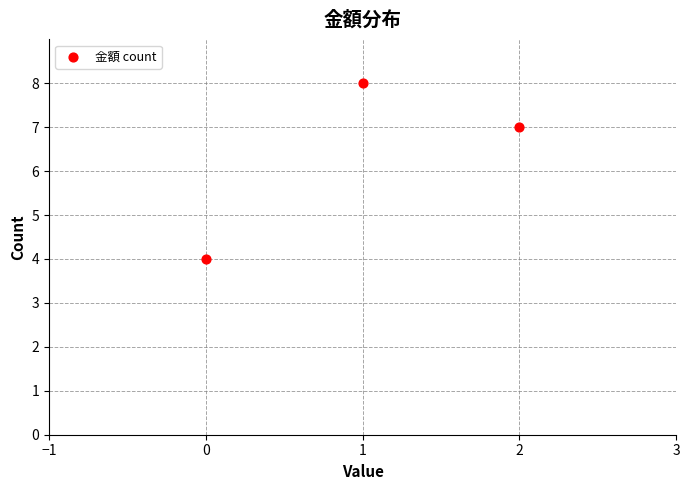

What Y value in the scatter plot is closest to 6?

7